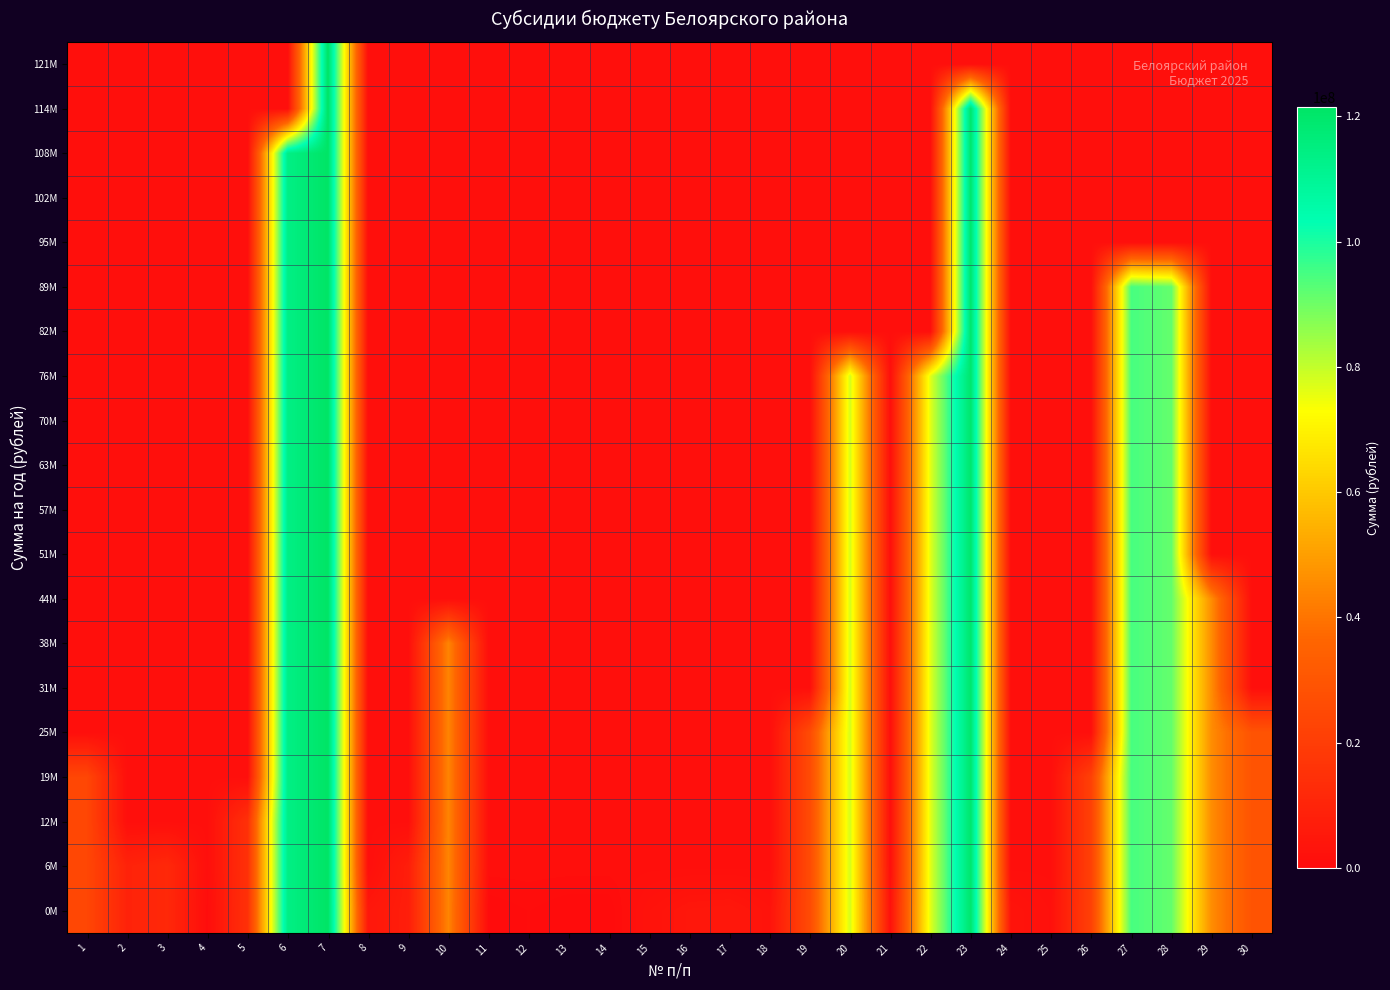

At how many categories does at least one series exceed 112959406?

3